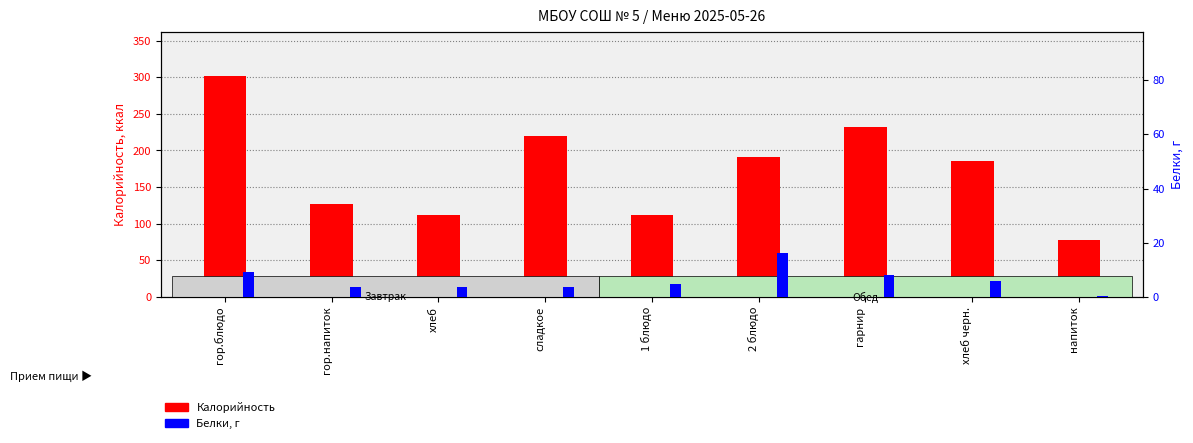

Between гарнир and гор.напиток, which is larger?

гарнир